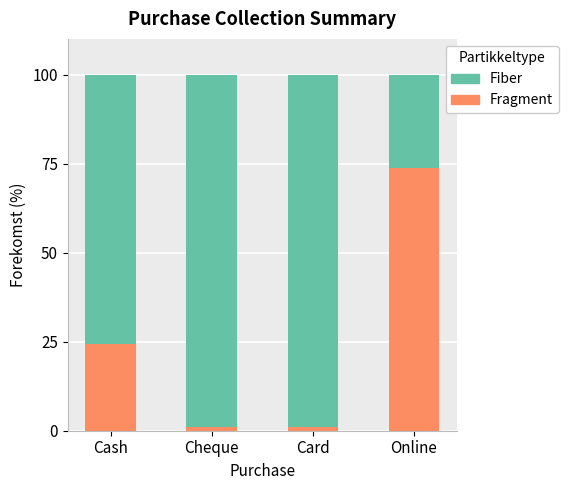

How many data points in Fragment are less than 24?

2